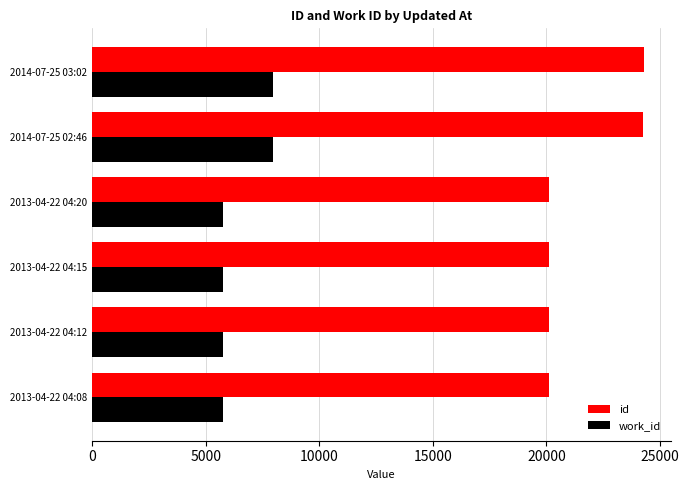

Rank the series by their average value, from lowest to highest.

work_id, id